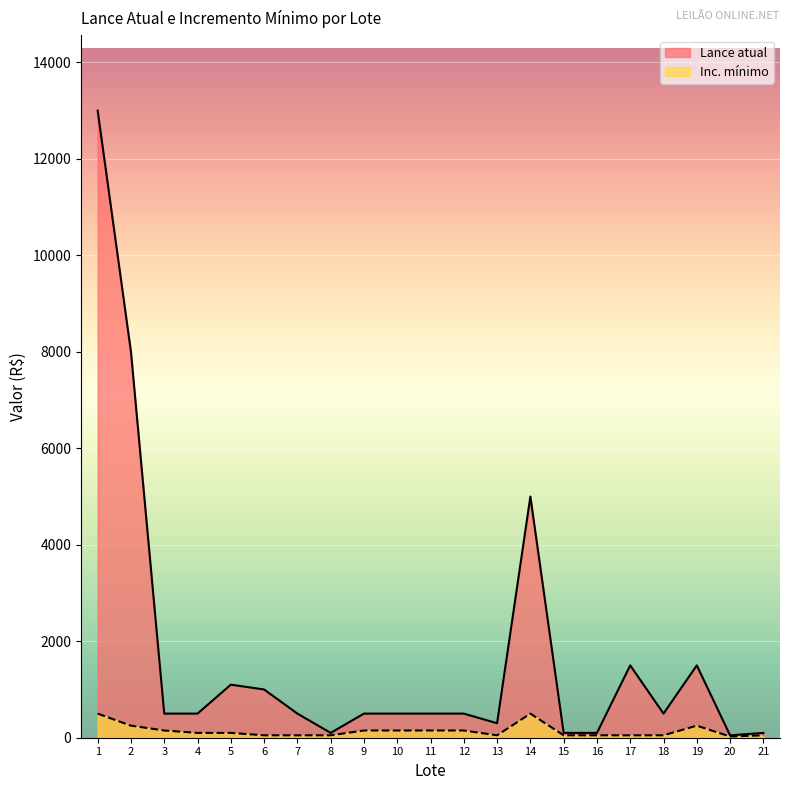

Which category has the lowest value in the Inc. mínimo series?

20